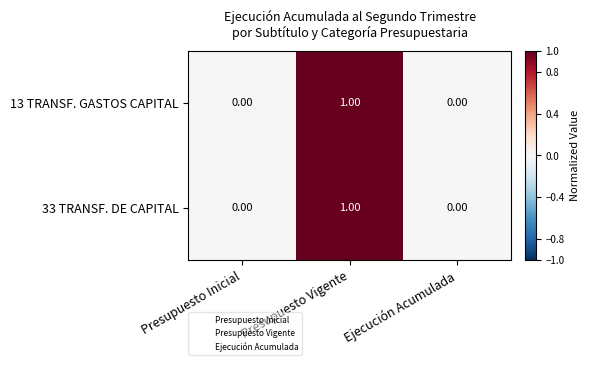

Count the number of categories in the chart.

3